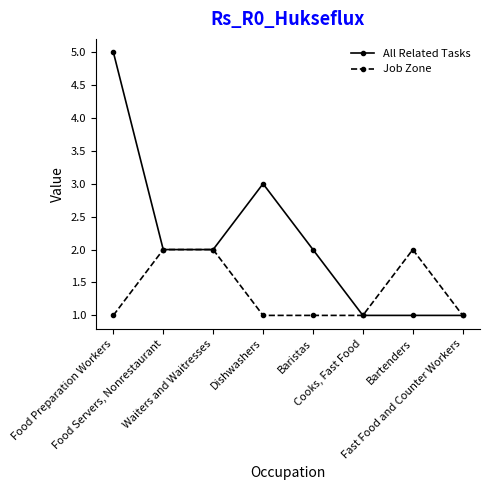

What is the maximum value shown in the chart?

5